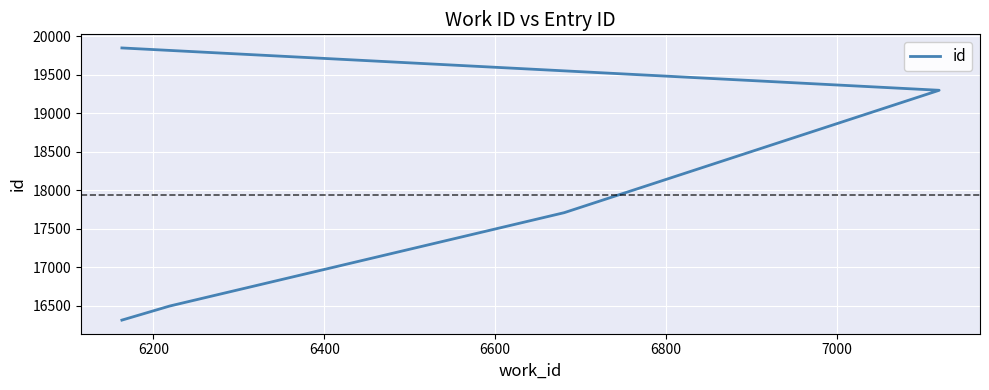

The value at 6800 is 32389. True or false?

False